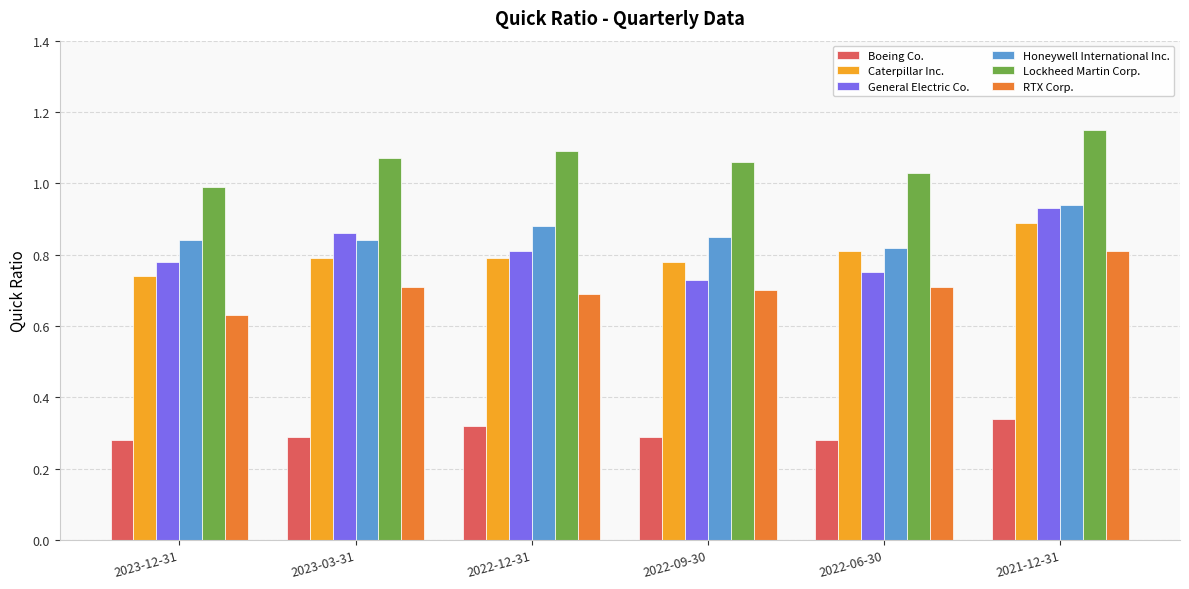

Which series has the widest spread of values?

General Electric Co.